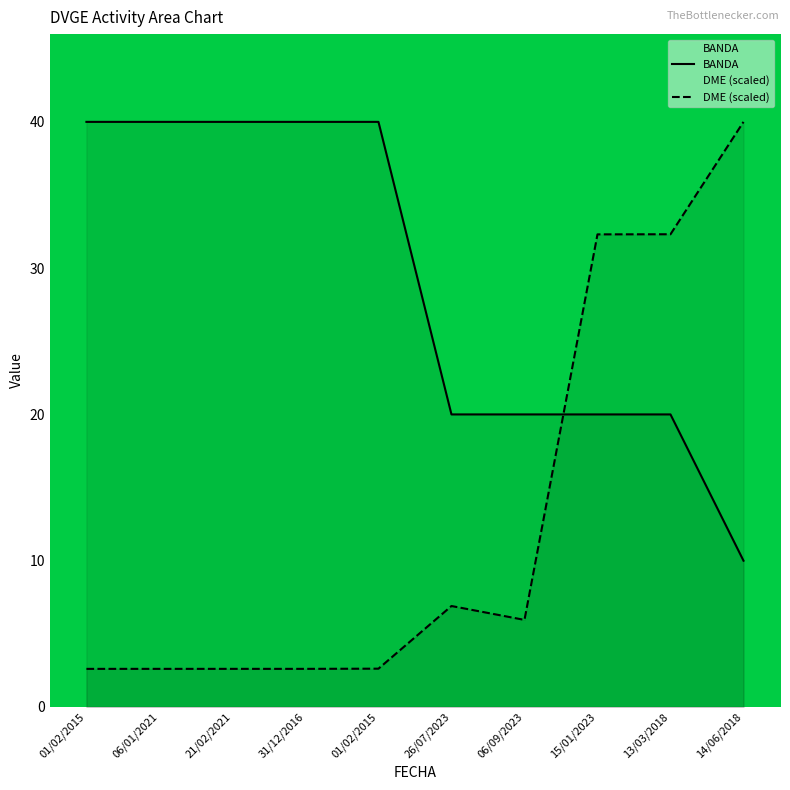

At which label is DME closest to 21?

15/01/2023